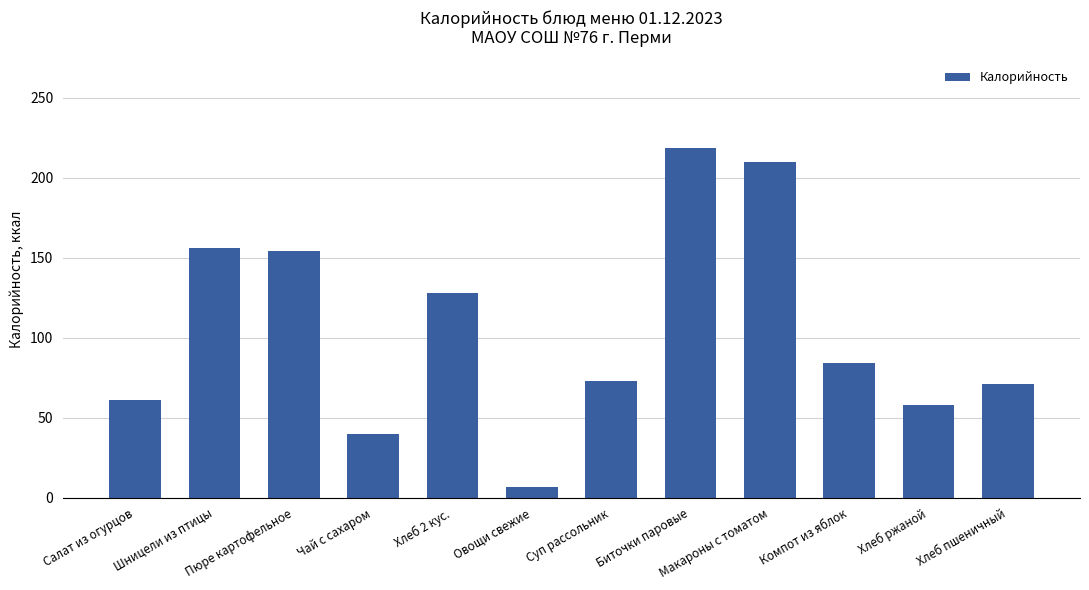

What is the label of the 8th bar from the left?

Биточки паровые